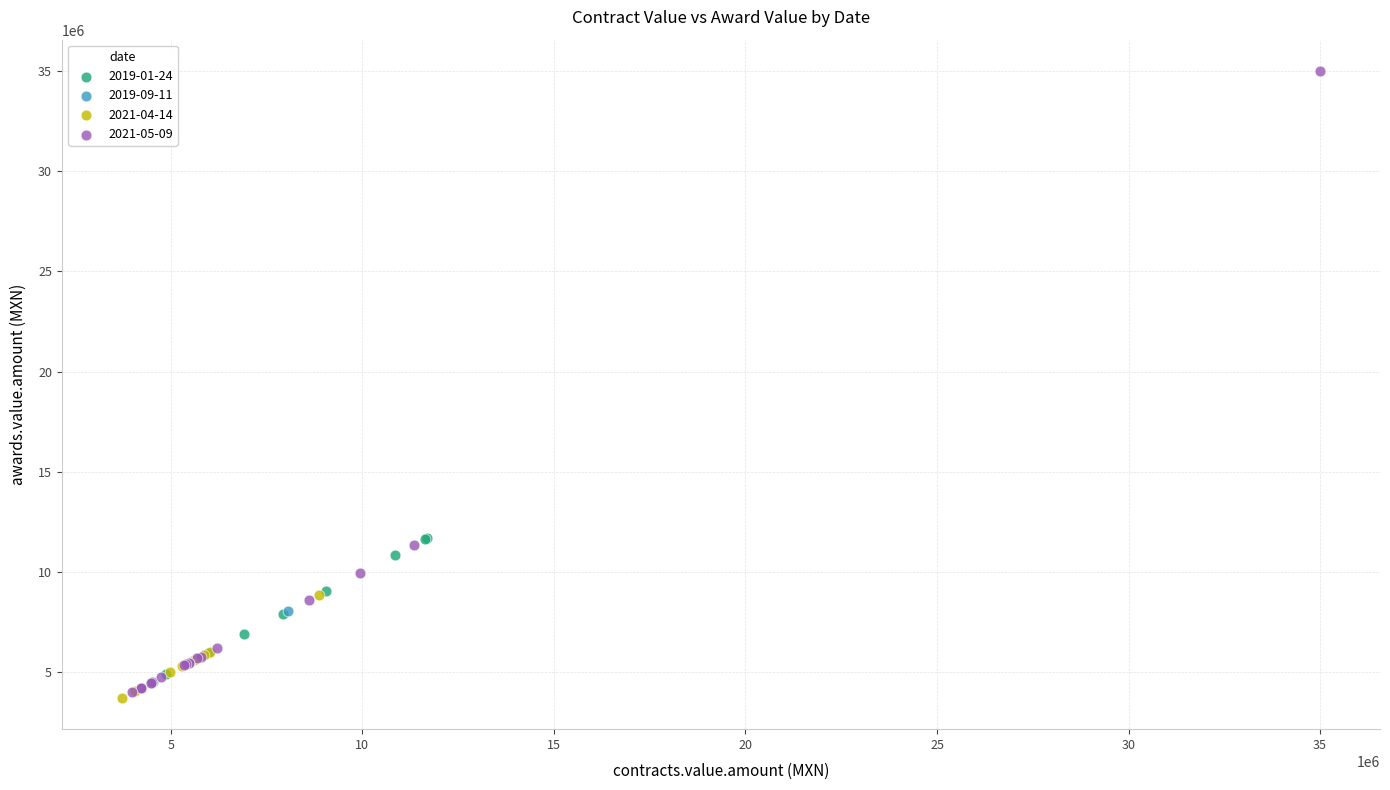

Which series has the largest Y range (max minus min)?

2021-05-09